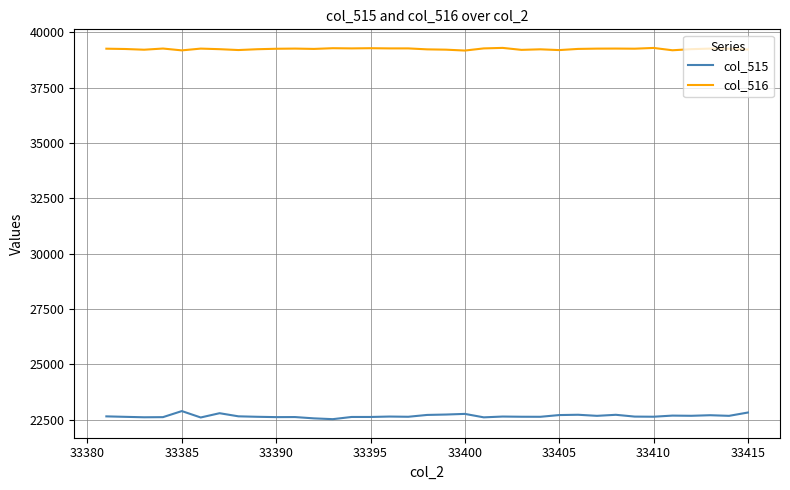

What is the lowest value of the col_515 series?

22518